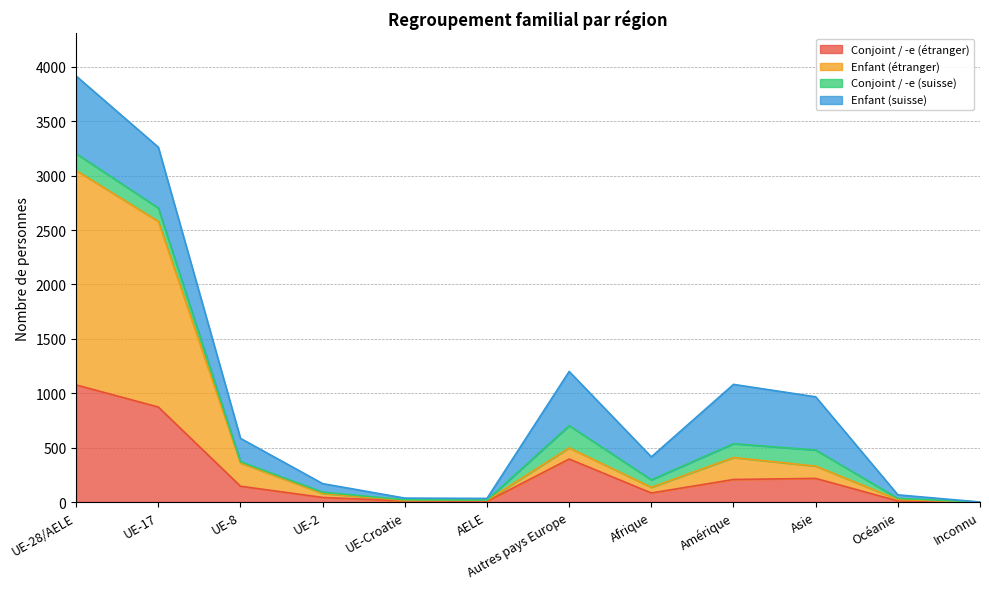

The Conjoint / -e (étranger) series shows 0 at Inconnu. True or false?

True